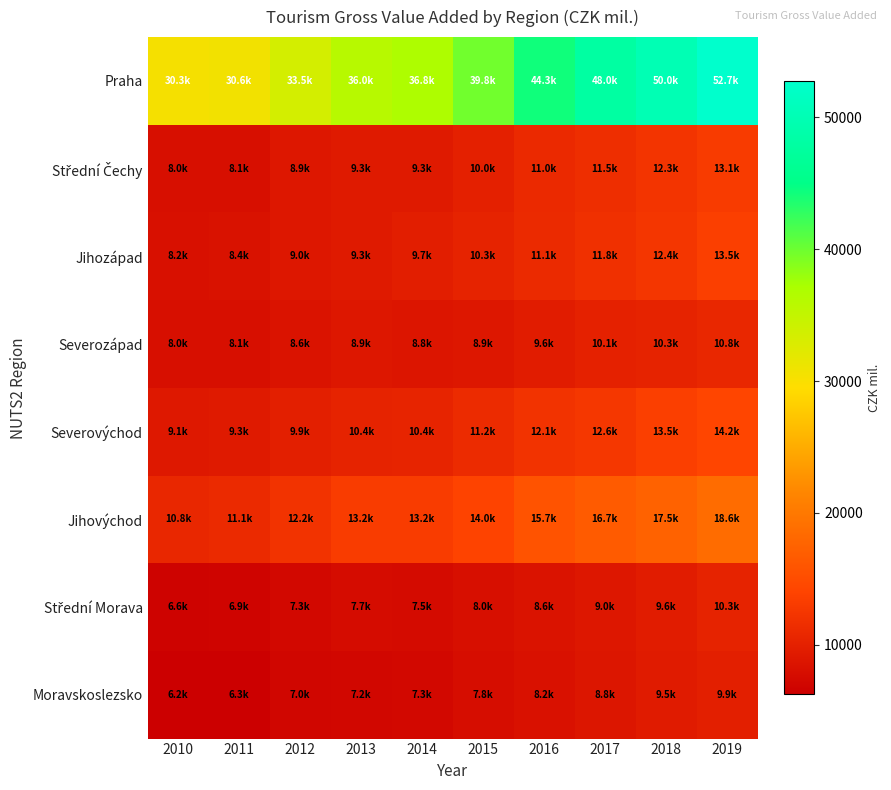

What is the greatest value displayed?

52732.9